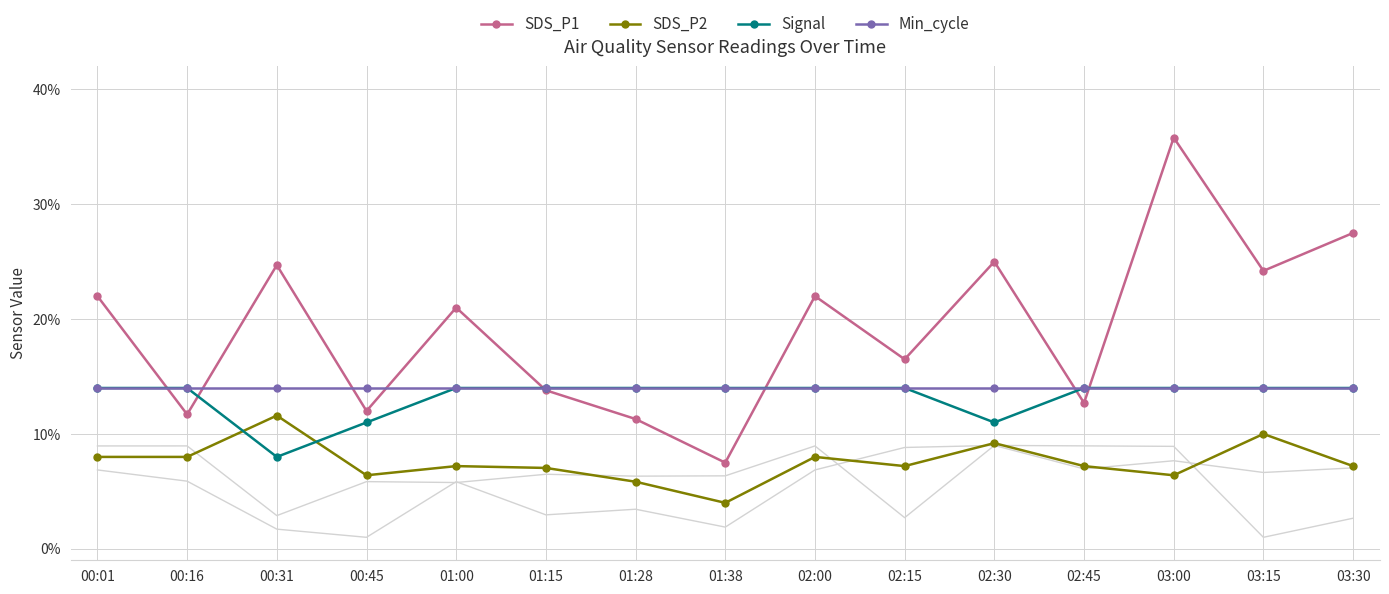

How many data points does each series have?

15